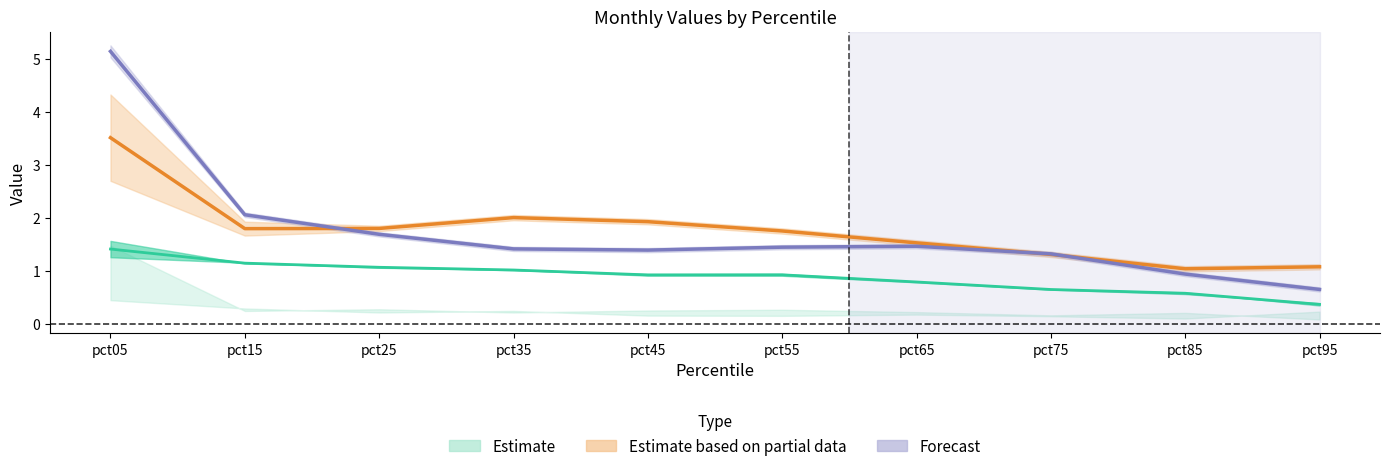

What is the spread (max minus min) of values at pct85?

0.5